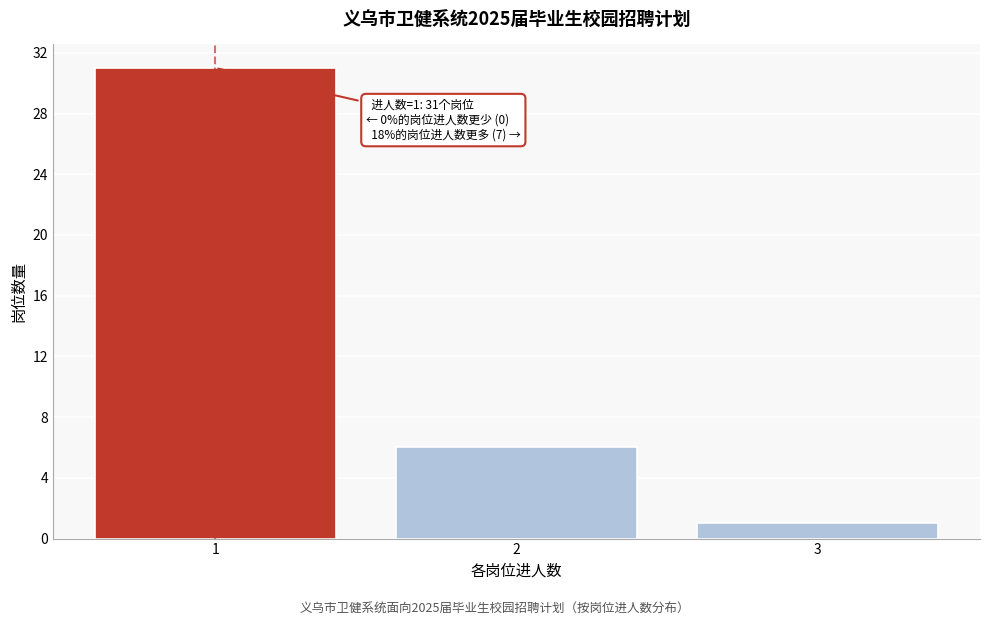

Reading left to right, list all the values displayed in this chart.

1=31	2=6	3=1